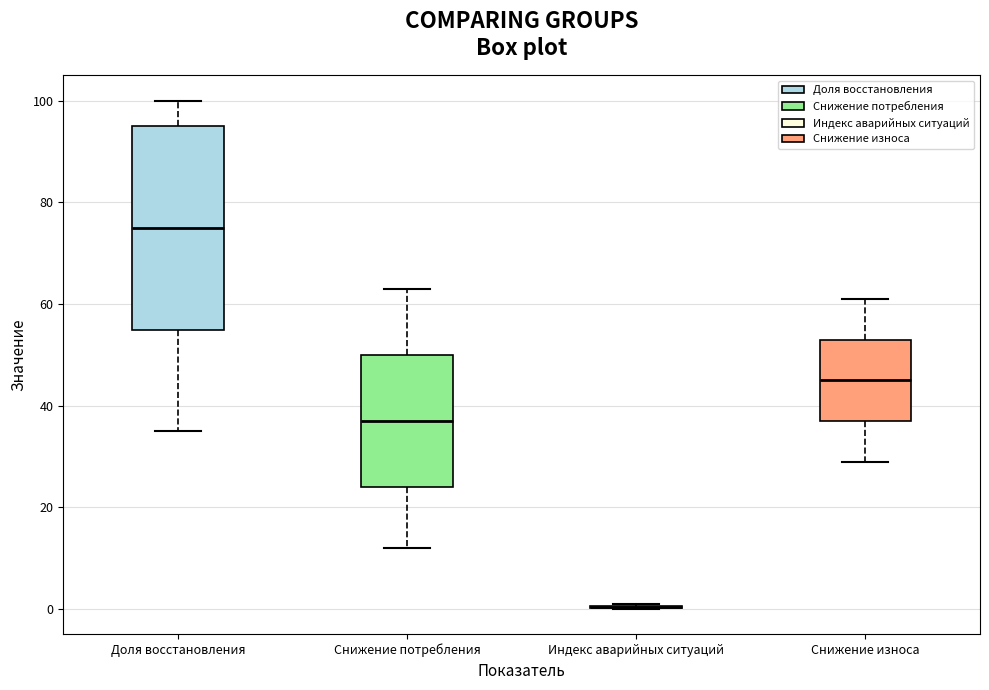

Reading left to right, read every box against the y-axis: the position of its median line, the range the box covers, and the ends of its whiskers. The values are not printed on the chart, so give them approximately, as read against the axis.

Доля восстановления: median 76, box 56 to 96, whiskers 36 to 100
Снижение потребления: median 38, box 24 to 50, whiskers 12 to 64
Индекс аварийных ситуаций: box collapsed to a line at 0, whiskers 0 to 2
Снижение износа: median 46, box 38 to 54, whiskers 30 to 62